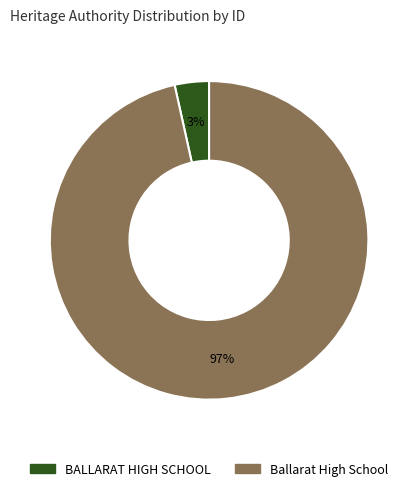

Which slice is the largest?

Ballarat High School